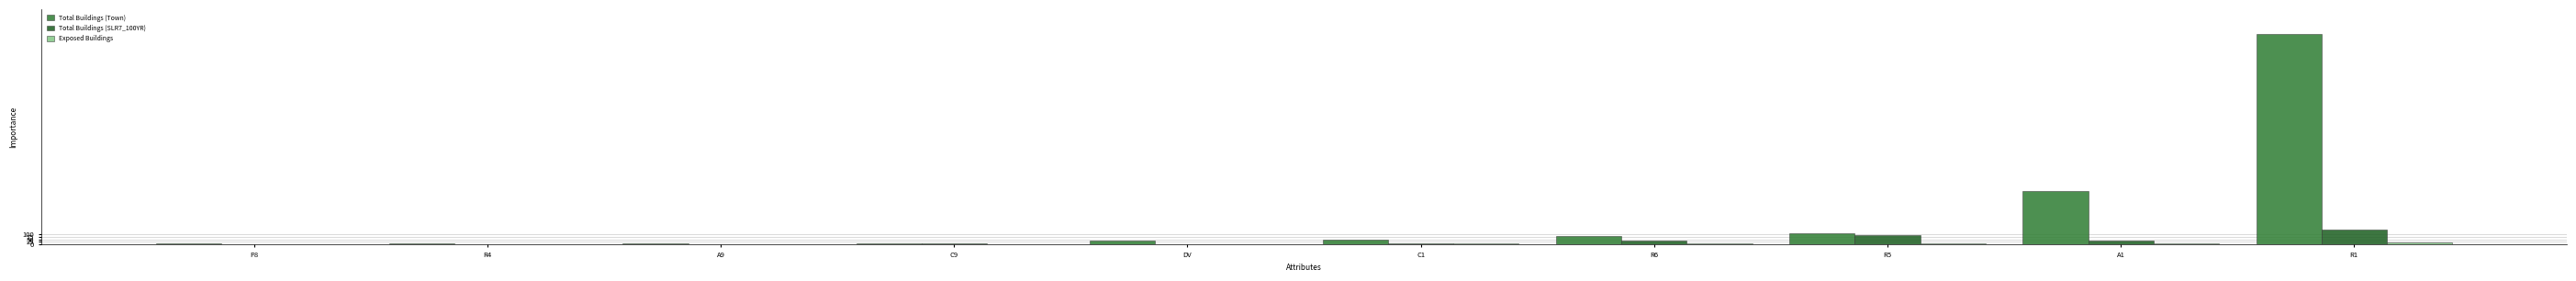

Between R4 and R6, which series saw the biggest shift?

Total Buildings (Town)